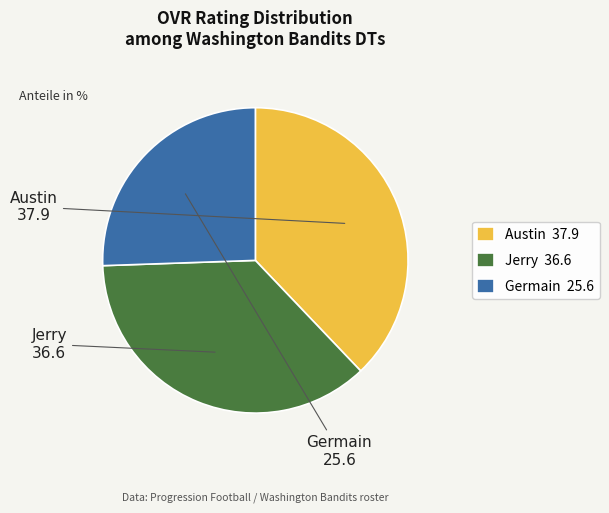

Between Jerry and Germain, which is larger?

Jerry